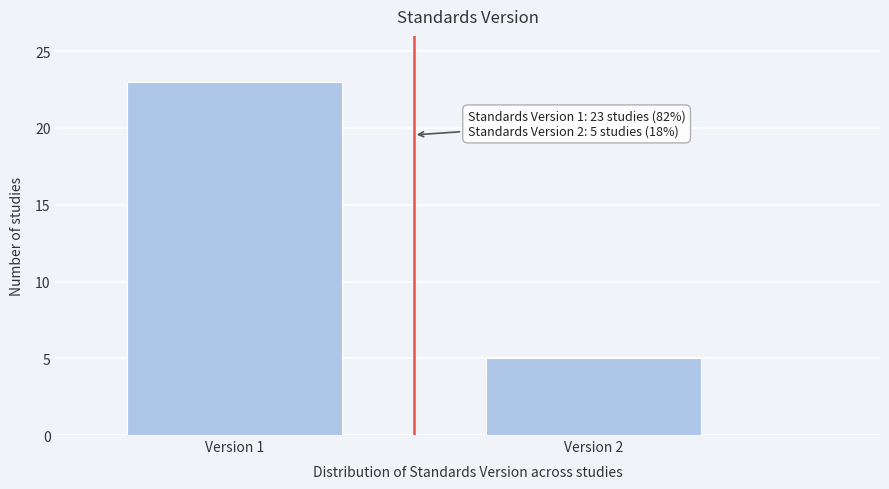

Reading right to left, transcribe all the data shown in this chart.

5	23